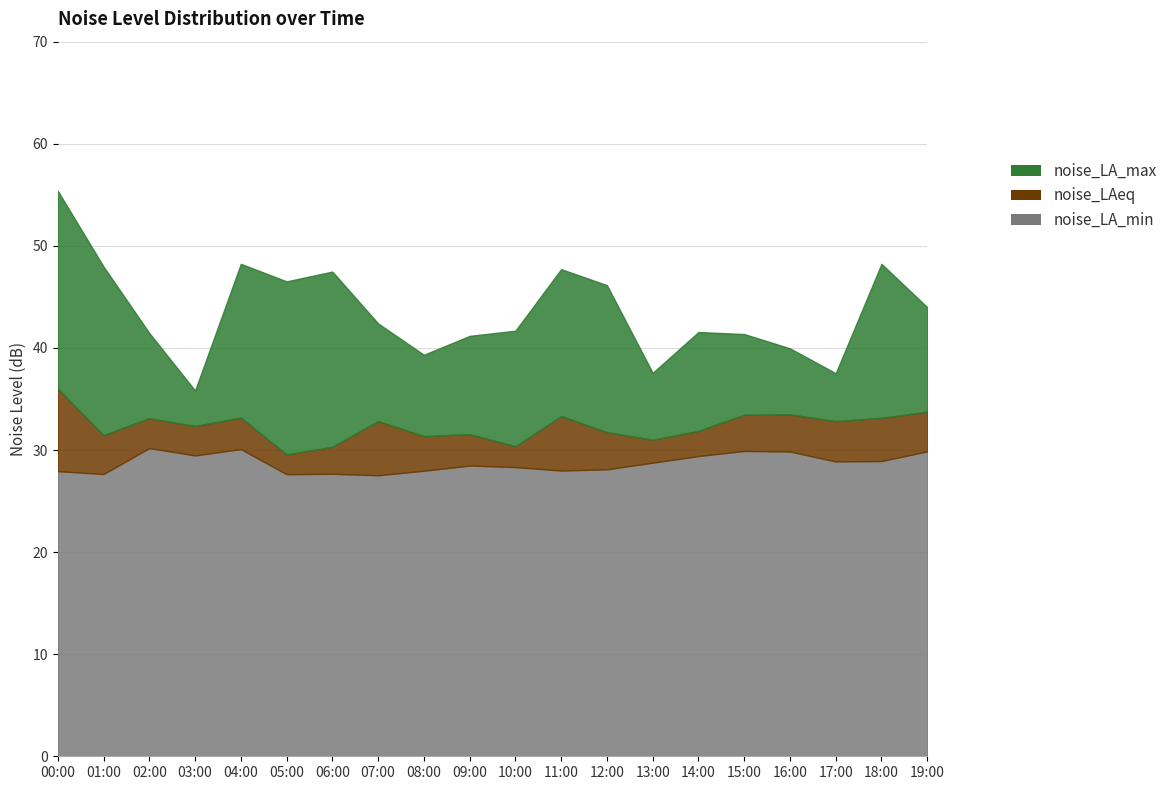

Which series has the largest total across all categories?

noise_LA_max